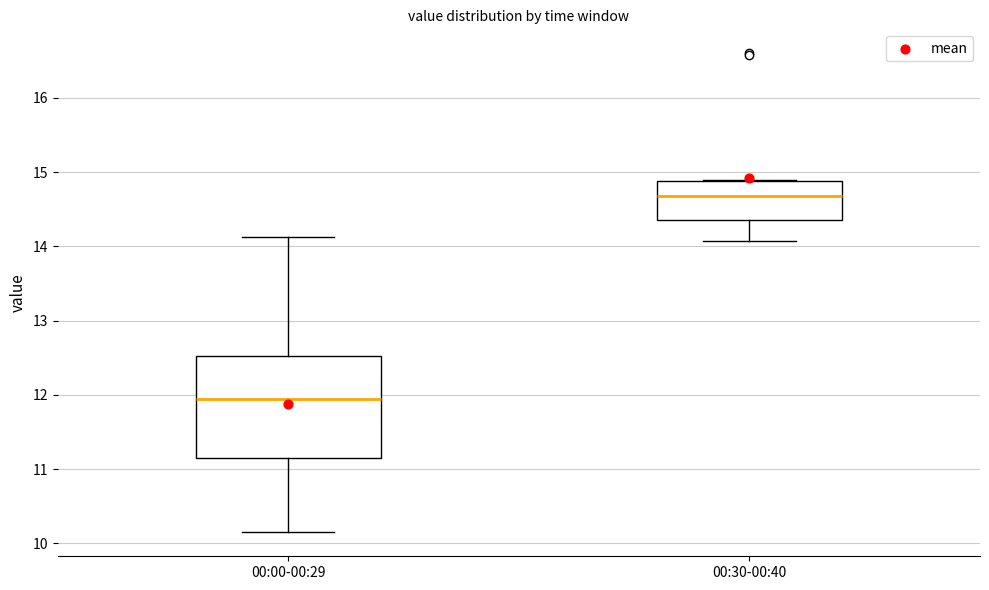

Reading left to right, transcribe this box plot: for each box, give where its median line is, the range the box spans, and where its two whiskers end, as read against the y-axis. The values are not printed on the chart, so give them approximately, as read against the axis.

00:00-00:29: median 12.0, box 11.2 to 12.5, whiskers 10.2 to 14.1
00:30-00:40: median 14.7, box 14.4 to 14.9, whiskers 14.1 to 14.9